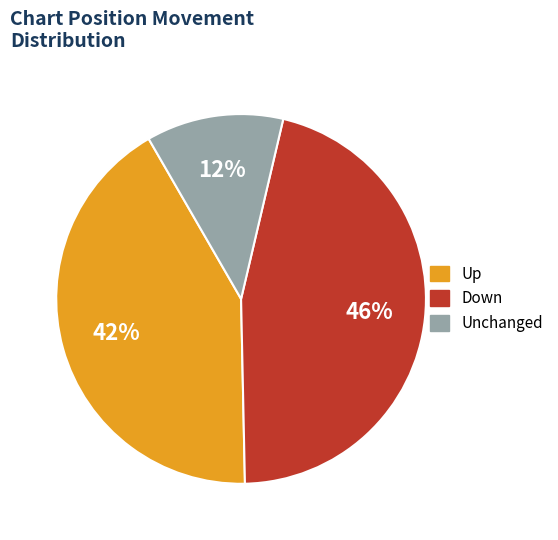

To the nearest percent, what is the average slice percentage?

33%